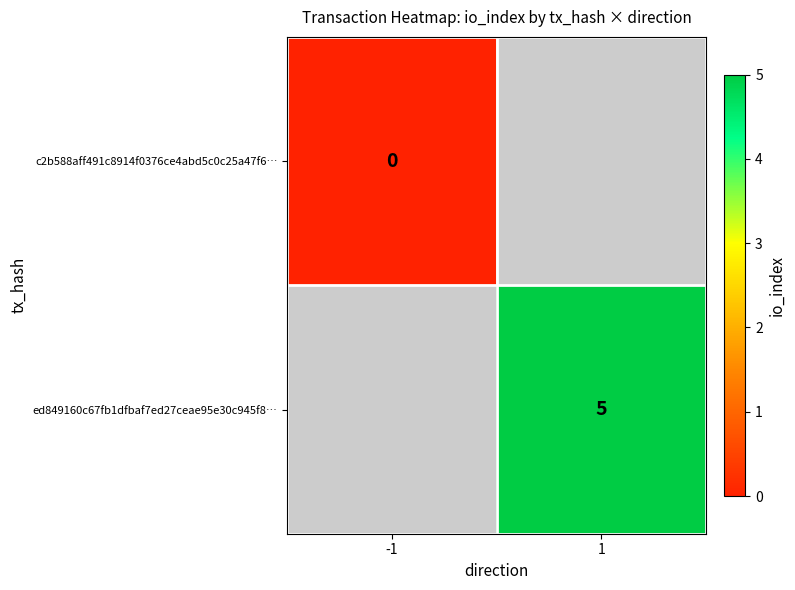

The value of ed849160c67fb1dfbaf7ed27ceae95e30c945f8… at 1 is 5. True or false?

True